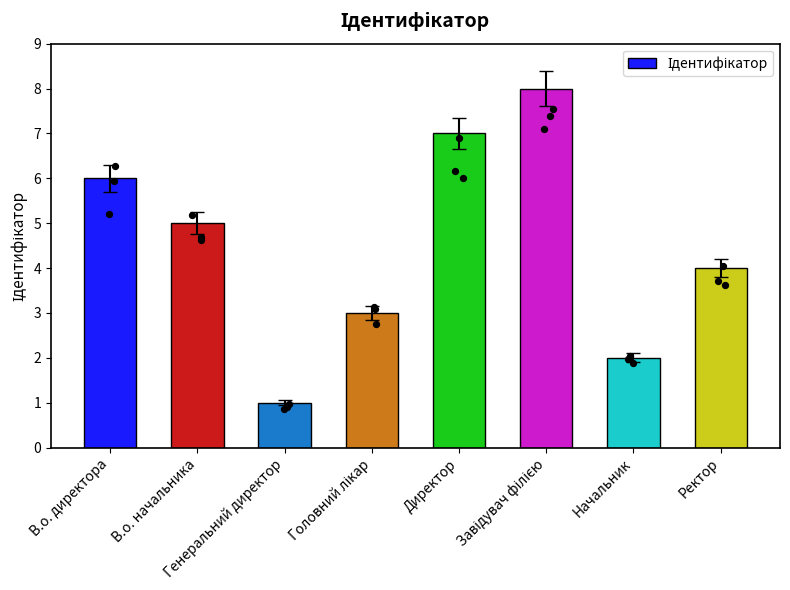

What is the ratio of the value at Начальник to the value at Головний лікар?

0.7